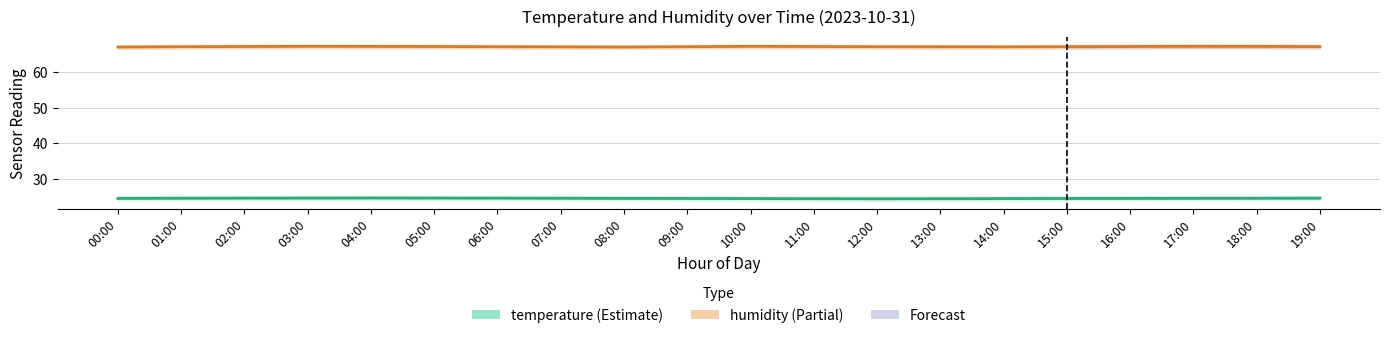

What position from the right is 02:00?

18